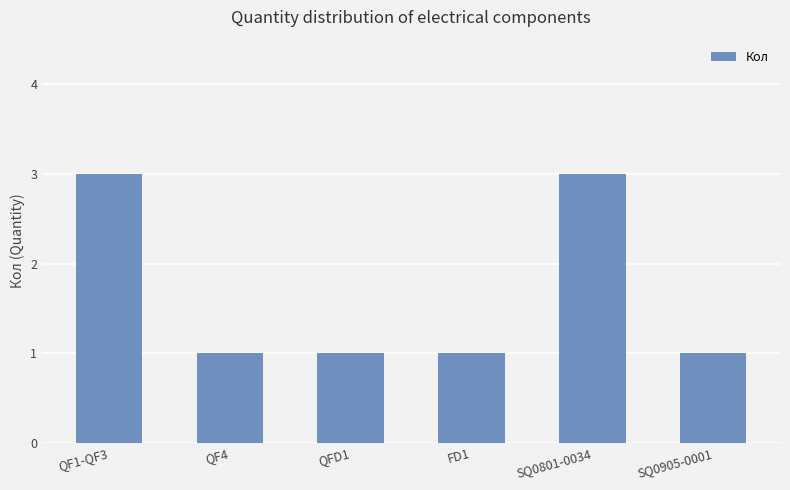

Count the values in the range 1 to 3.

6